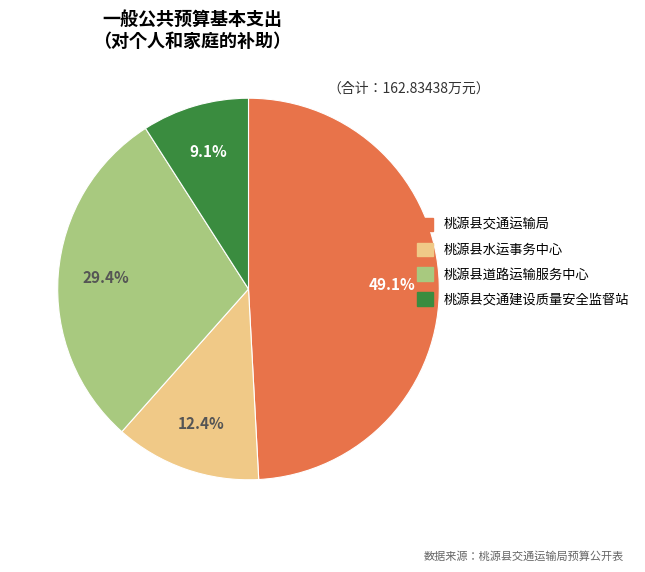

Is the sum of 桃源县交通建设质量安全监督站 and 桃源县交通运输局 greater than half?

Yes